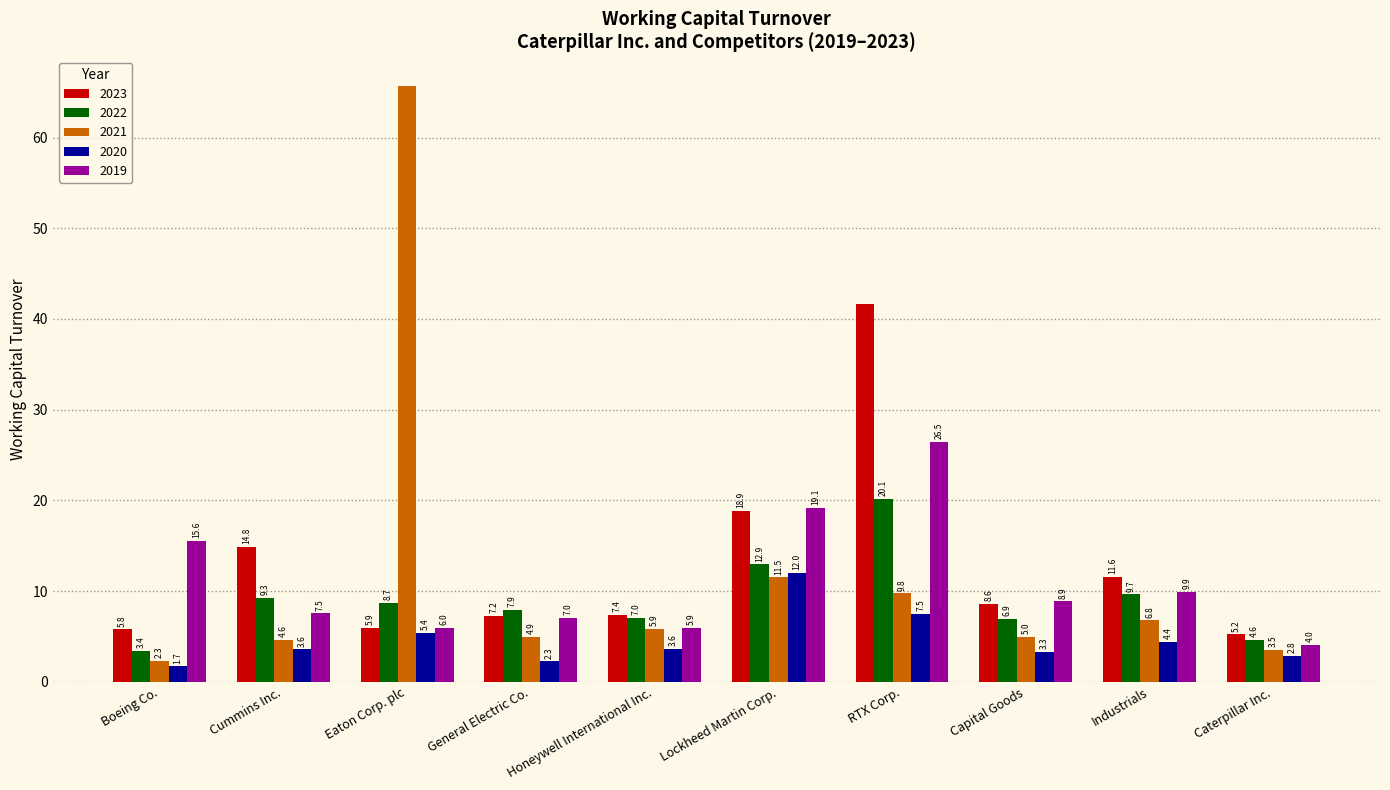

Between Cummins Inc. and Lockheed Martin Corp., which series saw the biggest shift?

2019